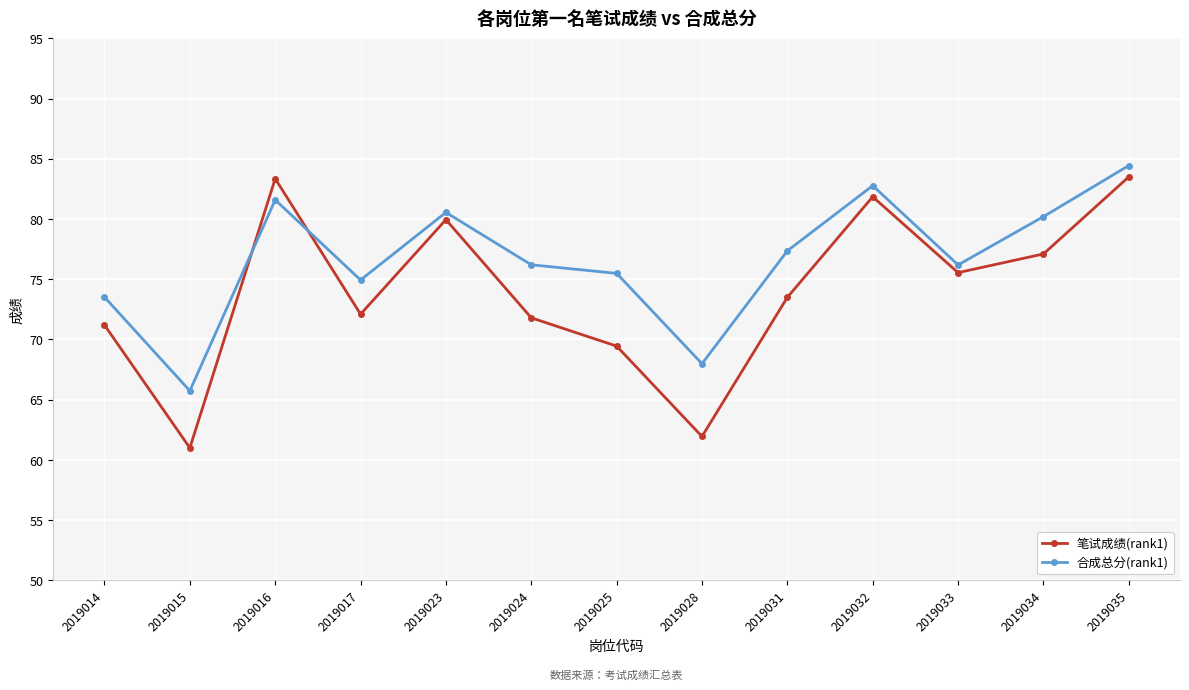

What is the difference between the maximum and minimum values in the 笔试成绩(rank1) series?

22.5